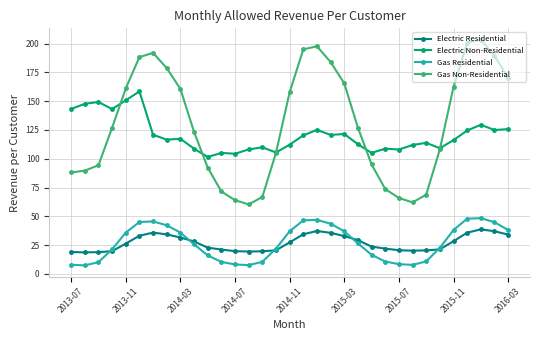

True or false: Gas Non-Residential and Electric Residential intersect in this chart.

False